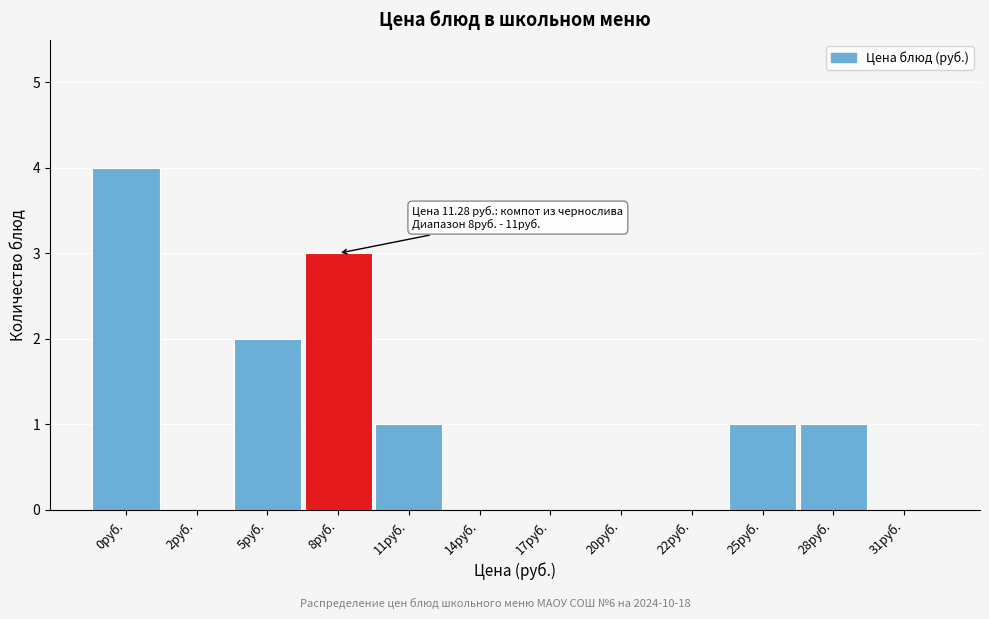

Reading left to right, extract all data points from this chart.

0руб.=4	2руб.=0	5руб.=2	8руб.=3	11руб.=1	14руб.=0	17руб.=0	20руб.=0	22руб.=0	25руб.=1	28руб.=1	31руб.=0